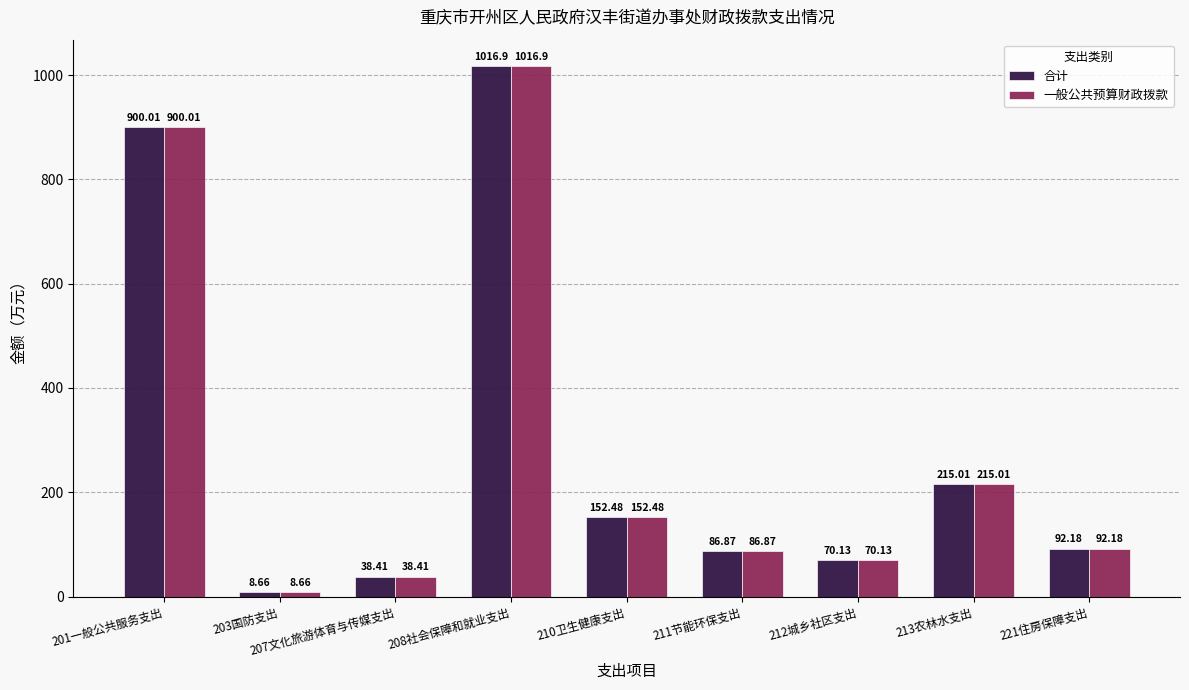

At which label does 合计 first exceed 92?

201一般公共服务支出